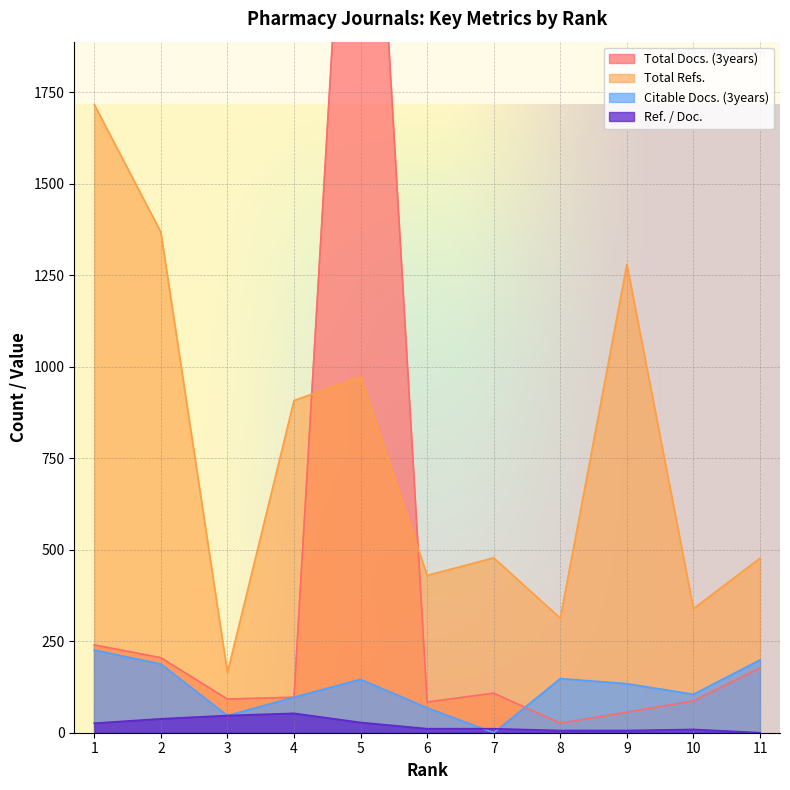

What is the average value of the Ref. / Doc. series?

21